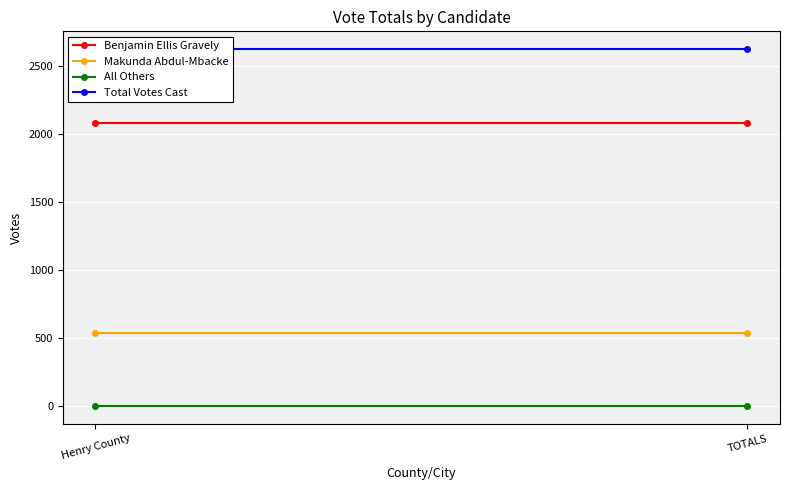

What is the value of the Total Votes Cast point at the 2nd from the left?

2623